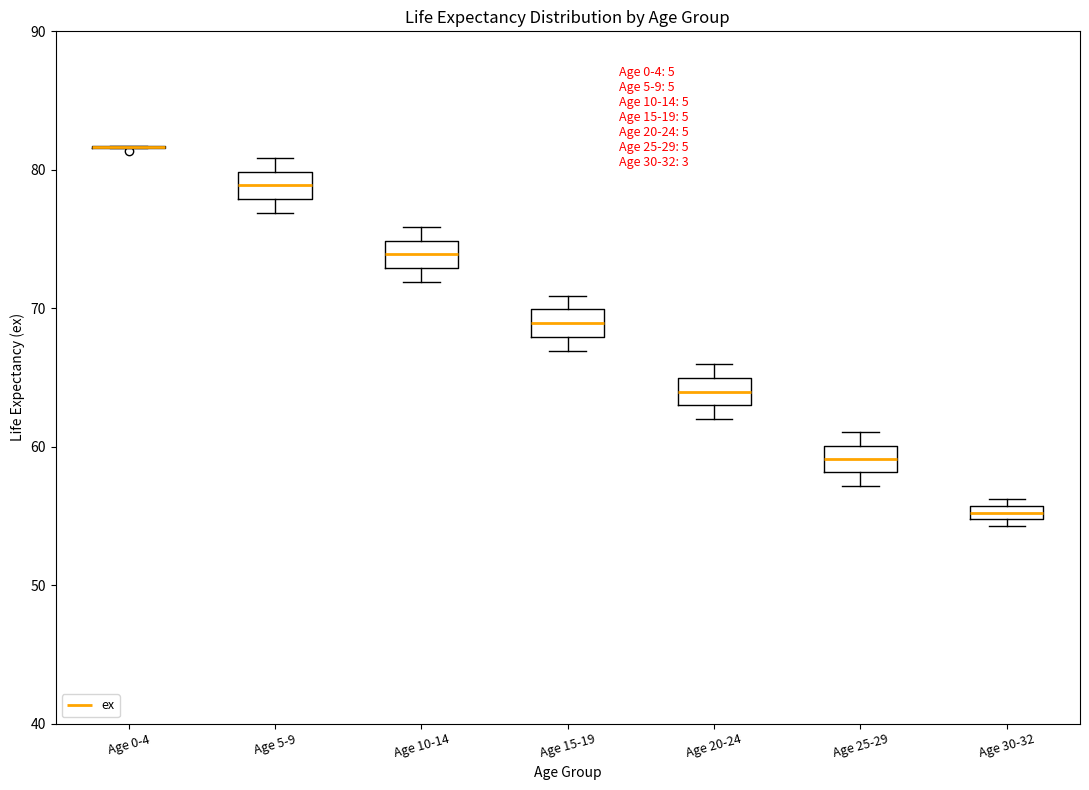

Where is the upper edge of the box for Age 30-32 on the y-axis? The values are not printed on the chart, so give them approximately, as read against the axis.

56